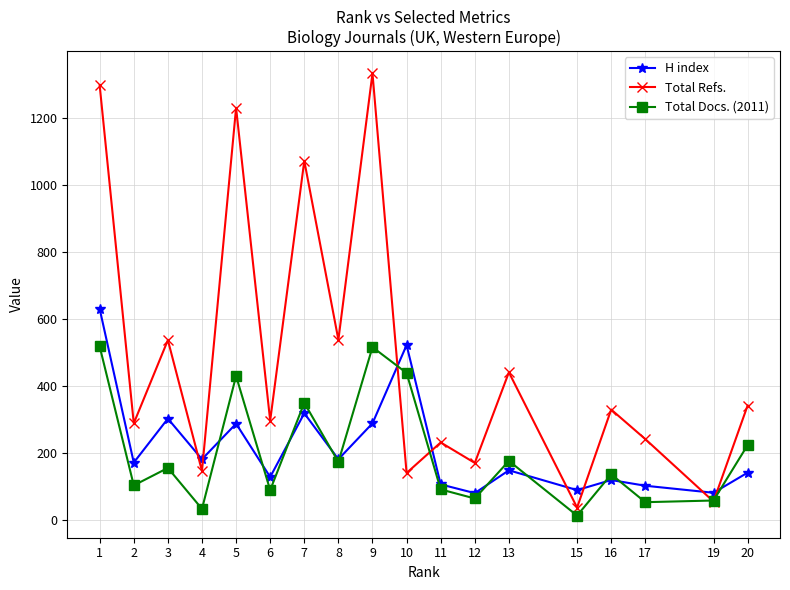

Which series has the largest total across all categories?

Total Refs.